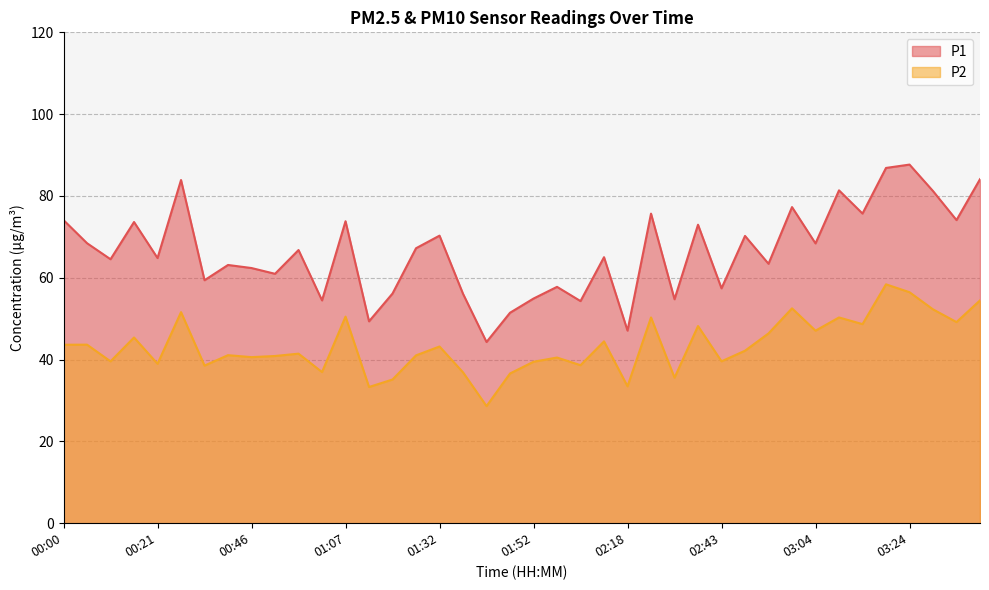

The P2 series shows 62.5 at 02:54. True or false?

False